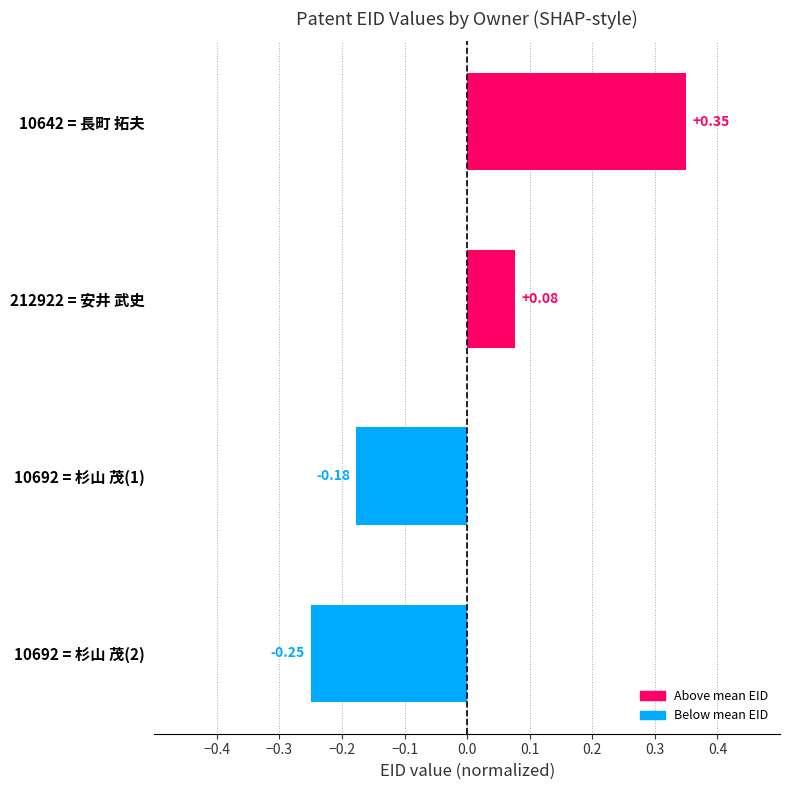

List the labels in order of value, largest first.

10642 = 長町 拓夫, 212922 = 安井 武史, 10692 = 杉山 茂(1), 10692 = 杉山 茂(2)